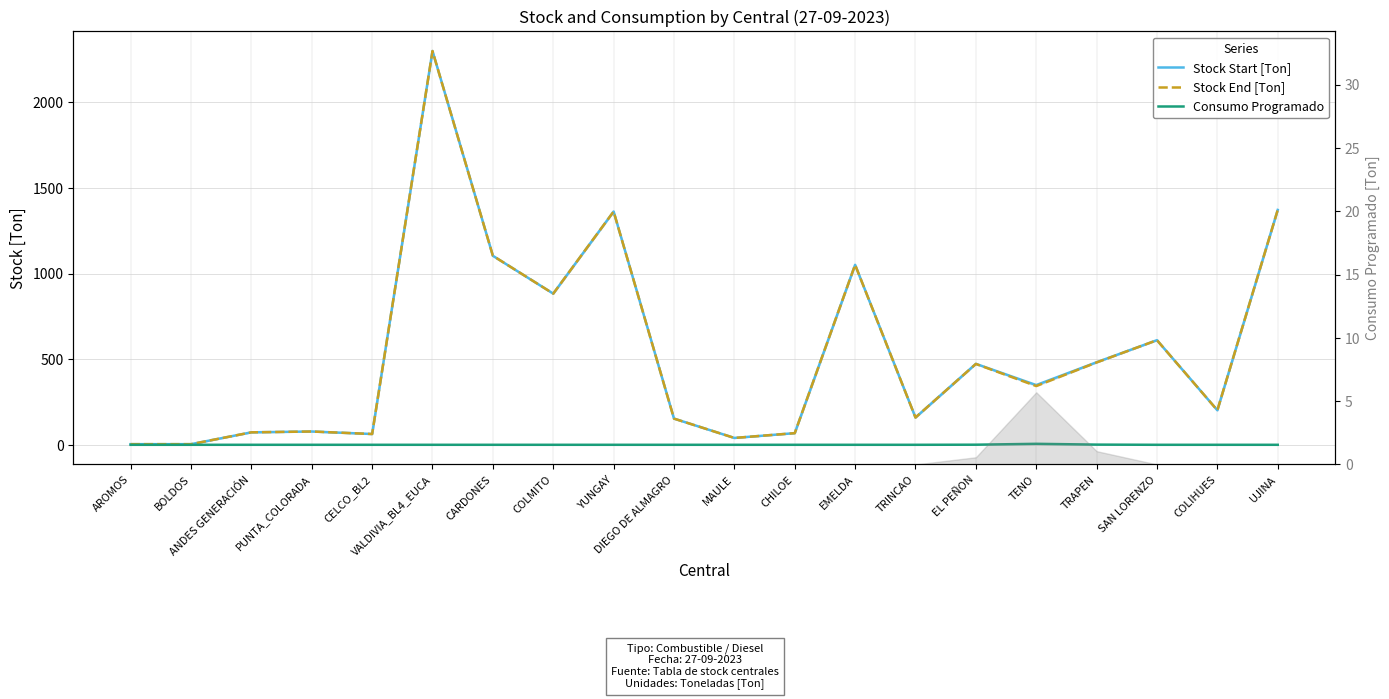

True or false: Stock End [Ton] and Consumo Programado intersect in this chart.

False